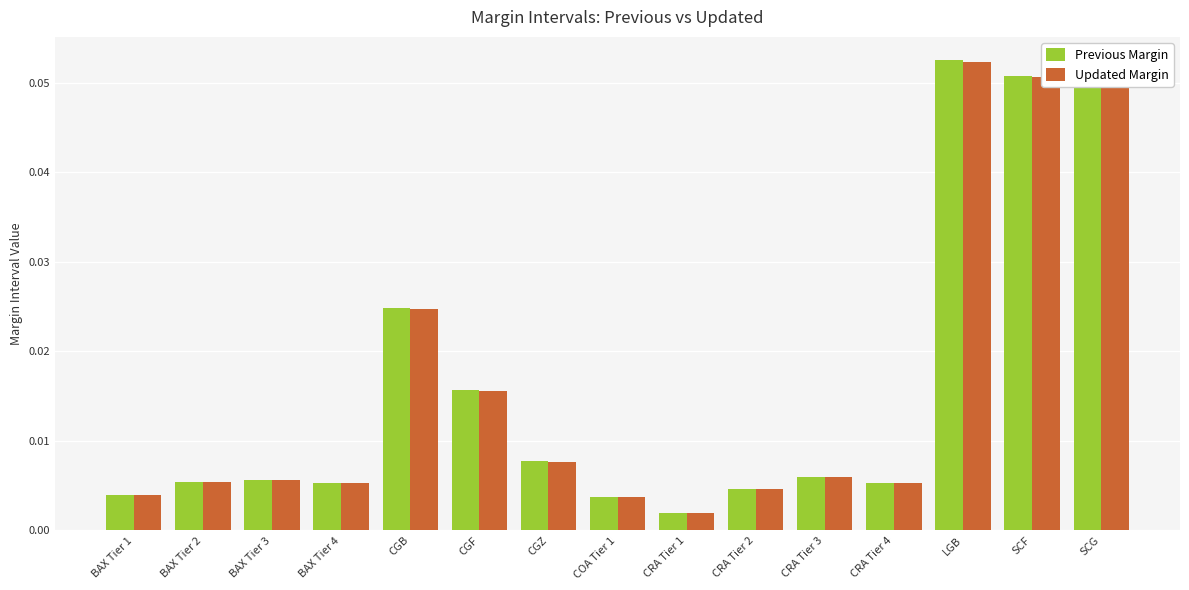

Between BAX Tier 2 and SCG, which series saw the biggest shift?

Previous Margin